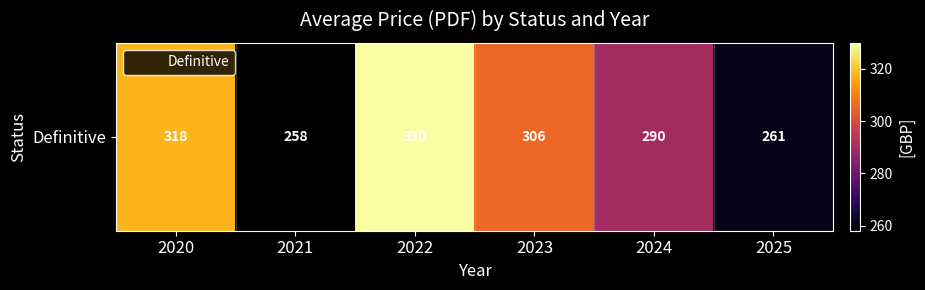

Is it true that the value at 2022 is 508.8?

False